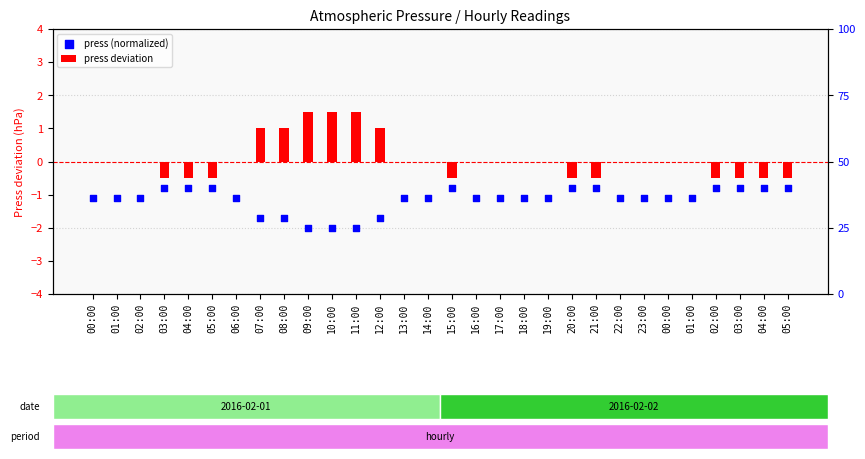

Which series reaches the maximum Y coordinate?

press deviation